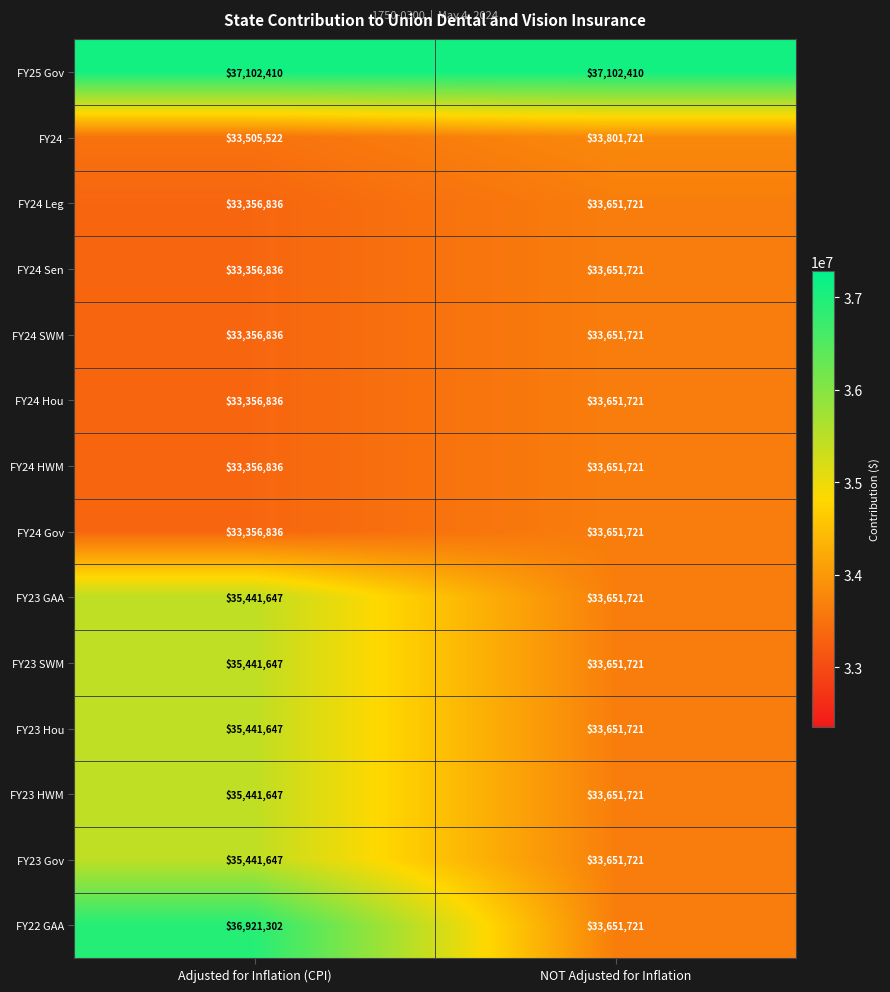

What is the difference between the highest and lowest values at NOT Adjusted for Inflation?

3450689